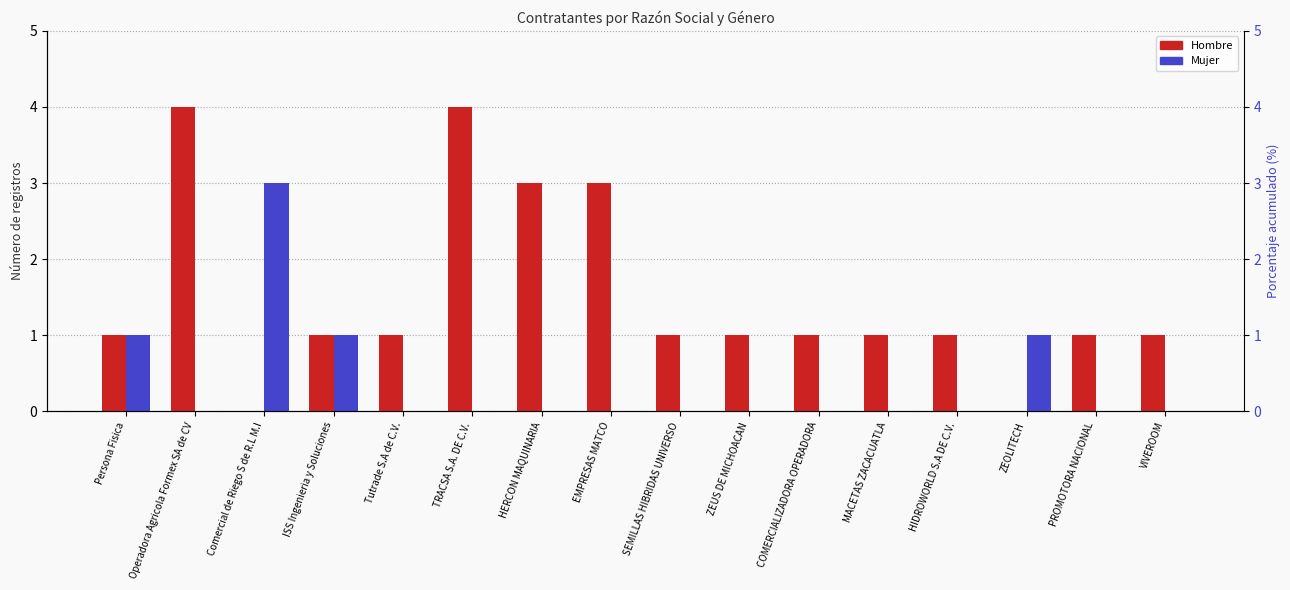

What is the label of the 16th bar from the right?

Persona Fisica